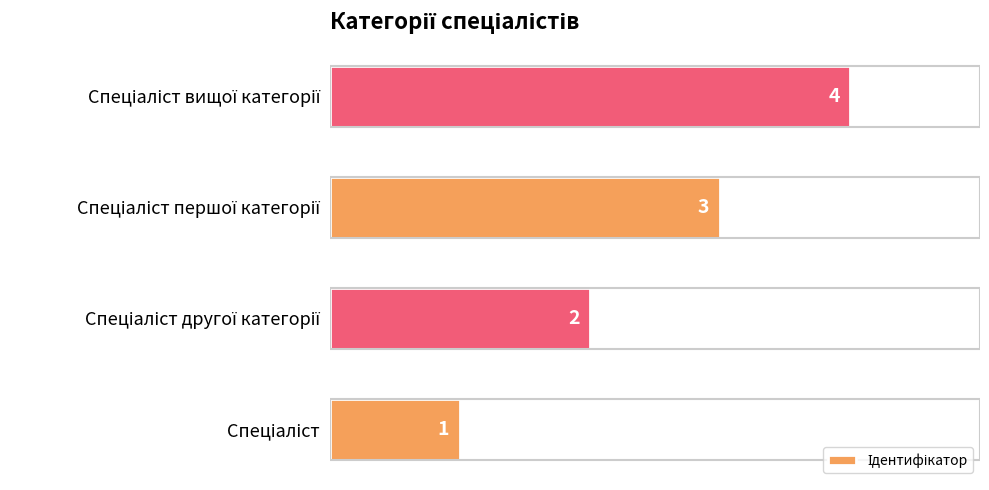

Count the values in the range 2 to 4.

3